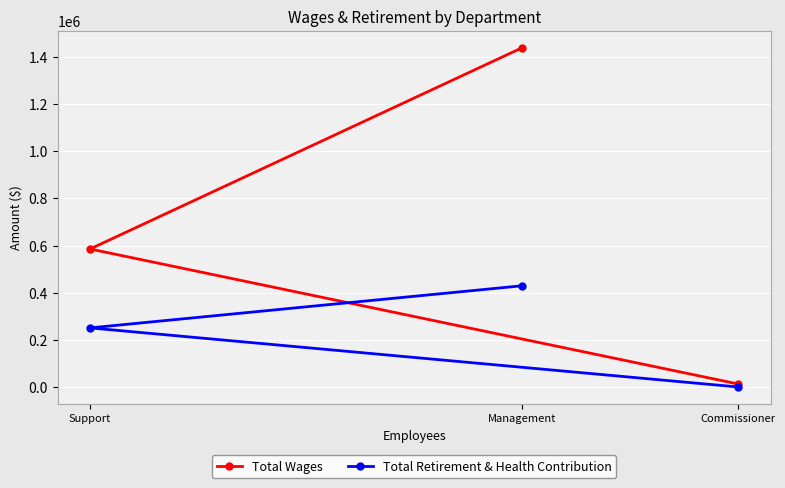

The Total Wages series shows 830246 at Management. True or false?

False